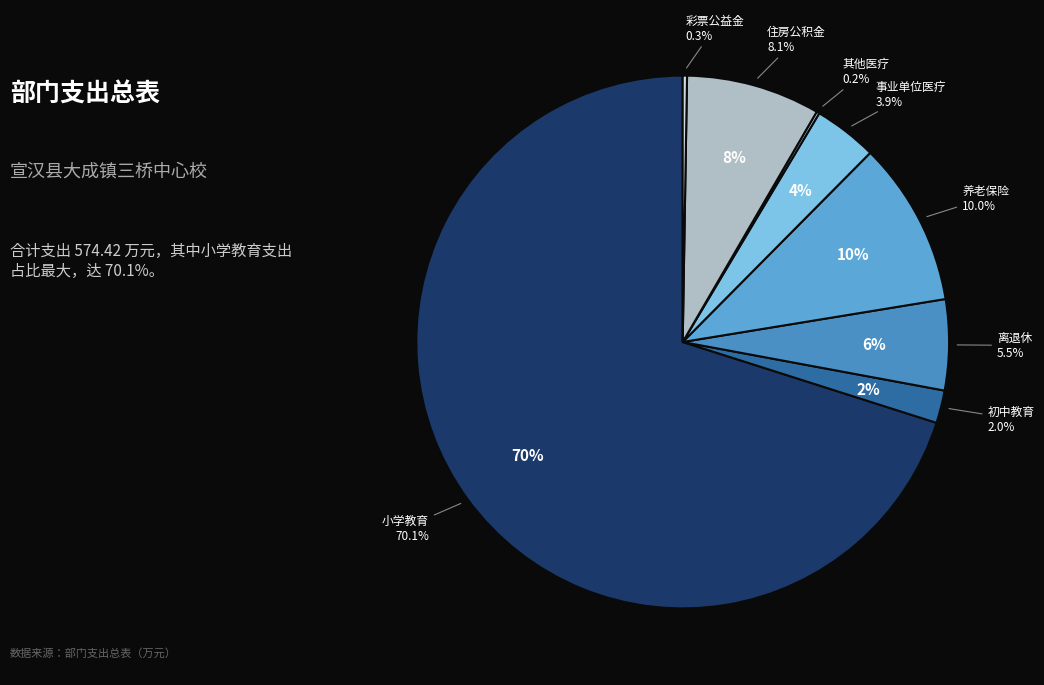

To the nearest percent, what is the combined percentage of 事业单位离退休 and 初中教育?

7%